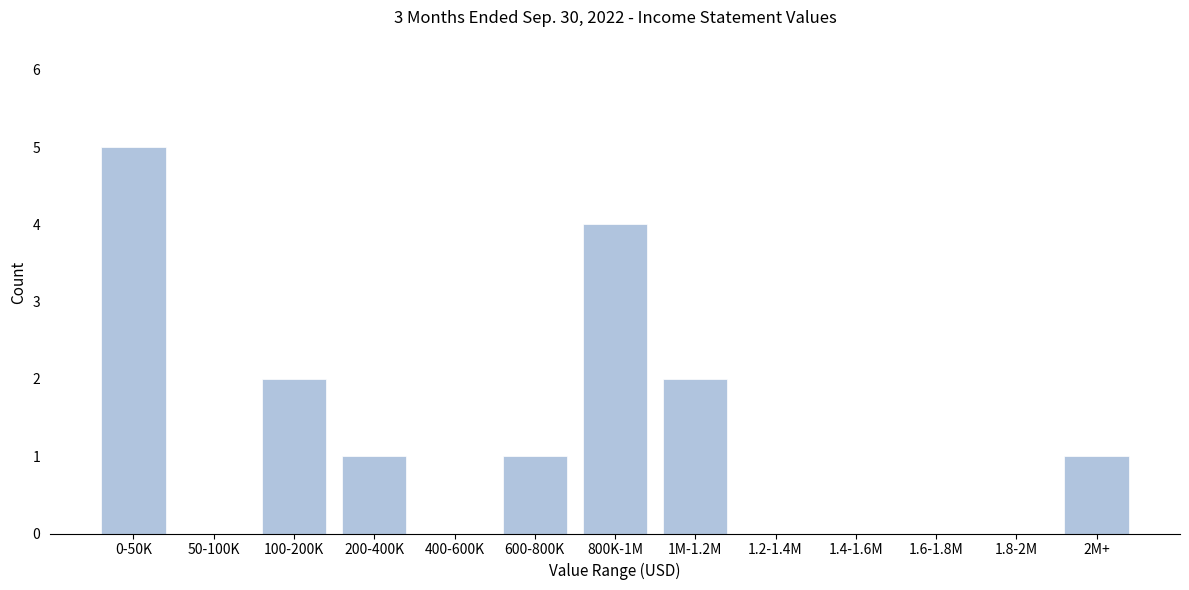

Reading right to left, list all the values displayed in this chart.

2M+=1	1.8-2M=0	1.6-1.8M=0	1.4-1.6M=0	1.2-1.4M=0	1M-1.2M=2	800K-1M=4	600-800K=1	400-600K=0	200-400K=1	100-200K=2	50-100K=0	0-50K=5